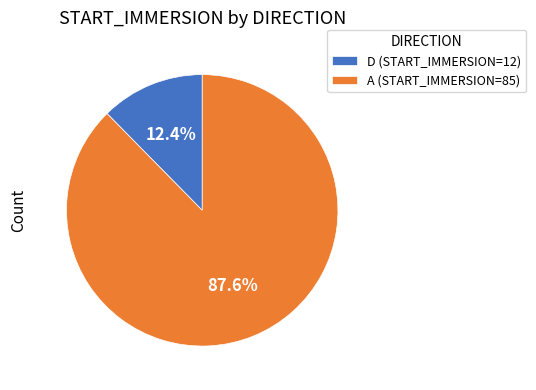

Do A and D together represent more than half of the pie?

Yes